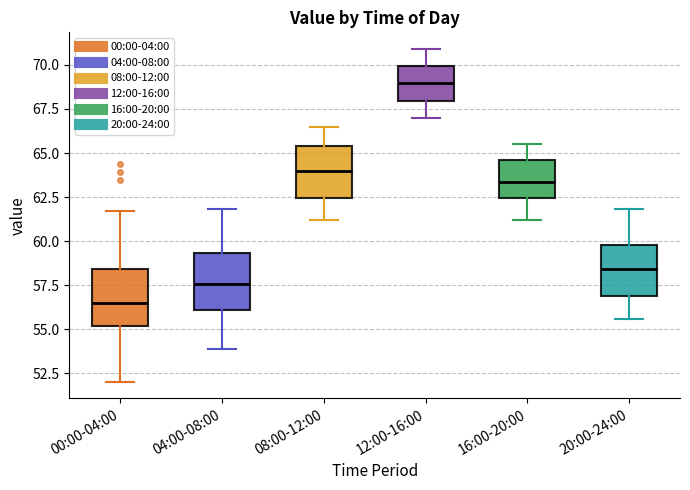

Reading left to right, read every box against the y-axis: the position of its median line, the range the box covers, and the ends of its whiskers. The values are not printed on the chart, so give them approximately, as read against the axis.

00:00-04:00: median 56.5, box 55.0 to 58.5, whiskers 52.0 to 61.5
04:00-08:00: median 57.5, box 56.0 to 59.5, whiskers 54.0 to 62.0
08:00-12:00: median 64.0, box 62.5 to 65.5, whiskers 61.0 to 66.5
12:00-16:00: median 69.0, box 68.0 to 70.0, whiskers 67.0 to 71.0
16:00-20:00: median 63.5, box 62.5 to 64.5, whiskers 61.0 to 65.5
20:00-24:00: median 58.5, box 57.0 to 60.0, whiskers 55.5 to 62.0